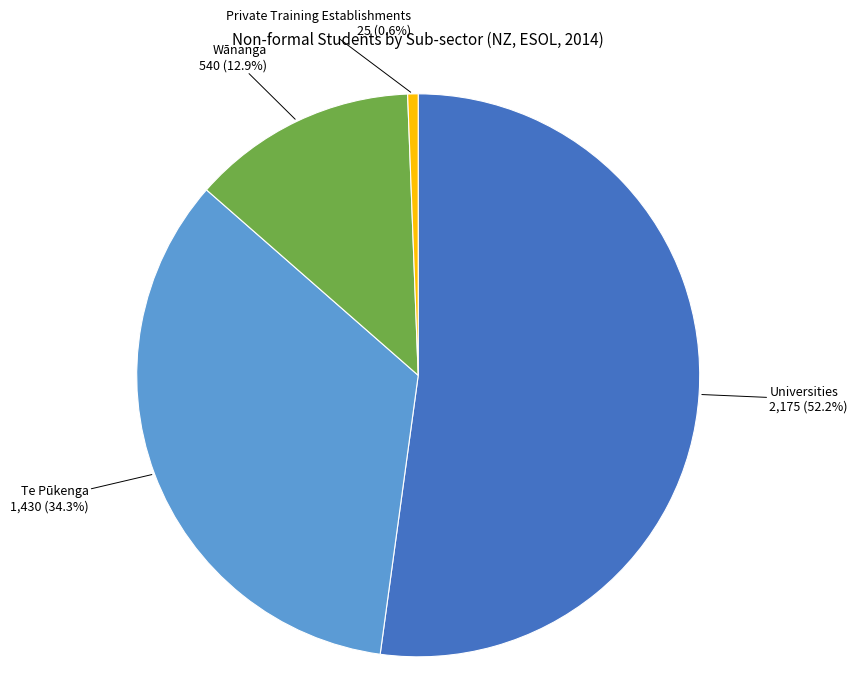

To the nearest percent, what portion does Te Pūkenga represent?

34%